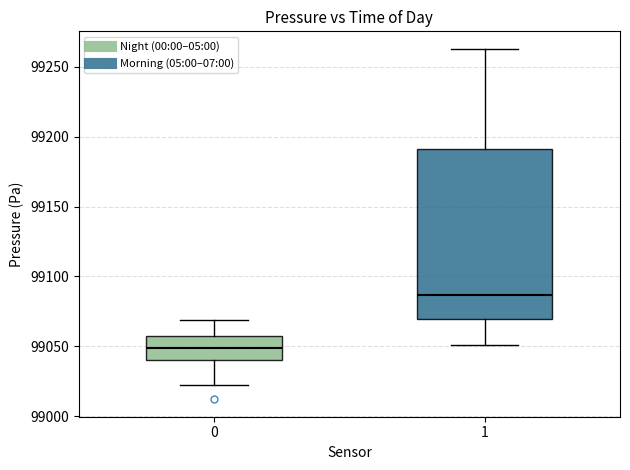

Which box is the tallest, from its lower edge to its upper edge?

1